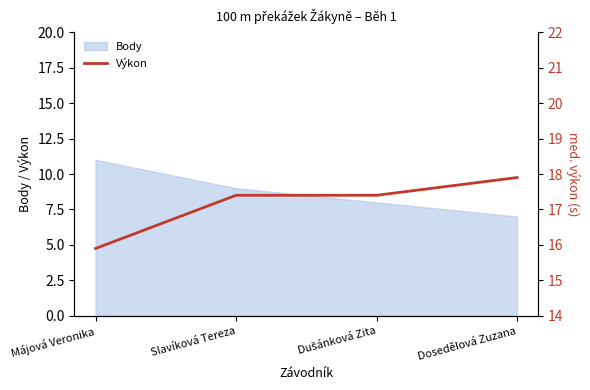

Where does the data first go above 17?

Slavíková Tereza